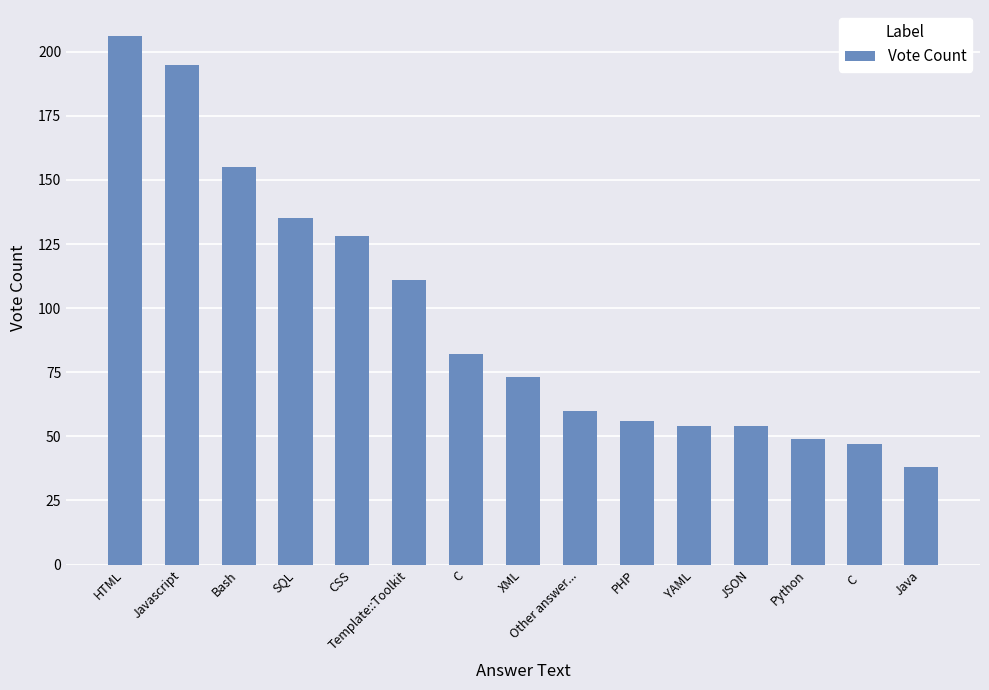

Count the number of data series in this chart.

1